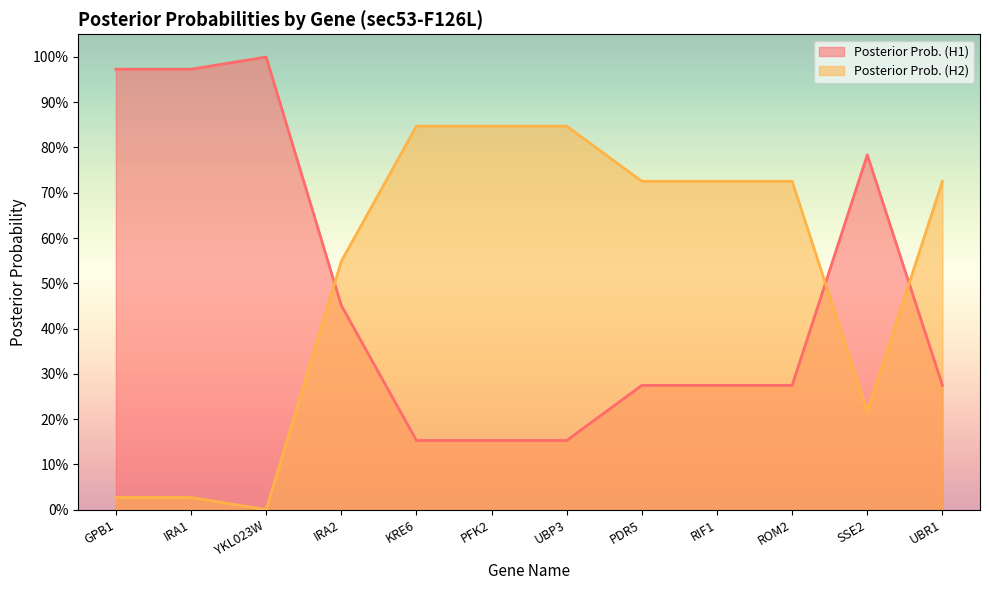

True or false: Posterior Prob. (H1) has a value of 0.5 at UBR1.

False